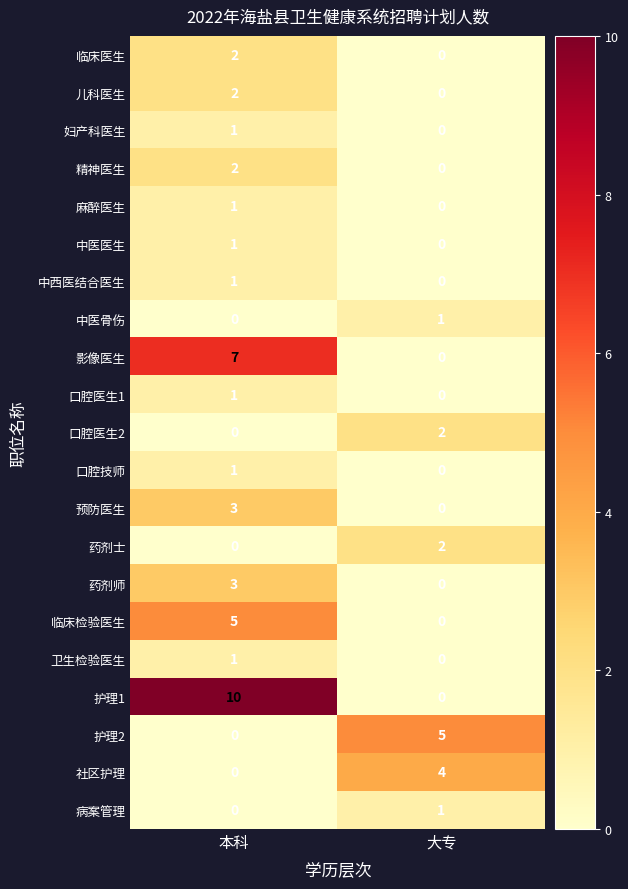

The value of 中西医结合医生 at 本科 is 1. True or false?

True